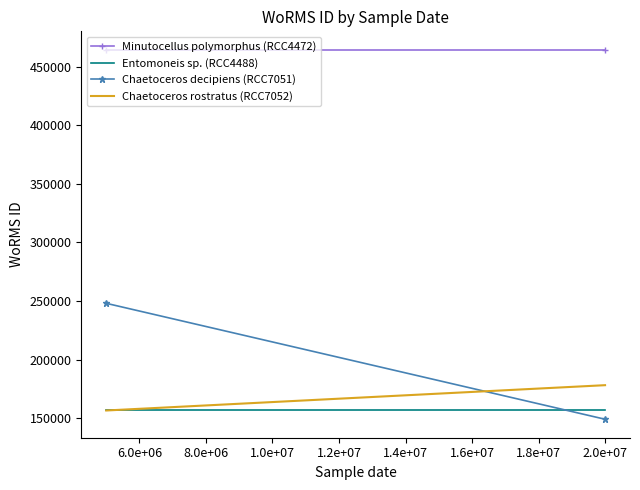

List the series in order of their peak value, highest first.

Minutocellus polymorphus (RCC4472), Chaetoceros decipiens (RCC7051), Chaetoceros rostratus (RCC7052), Entomoneis sp. (RCC4488)